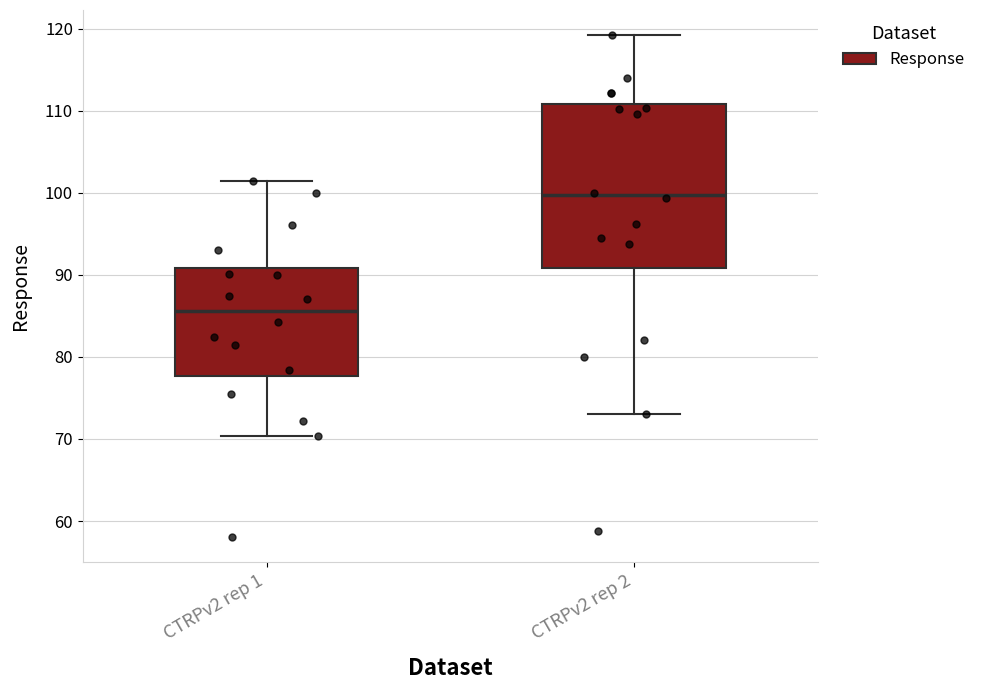

Where is the lower edge of the box for CTRPv2 rep 2 on the y-axis? The values are not printed on the chart, so give them approximately, as read against the axis.

91